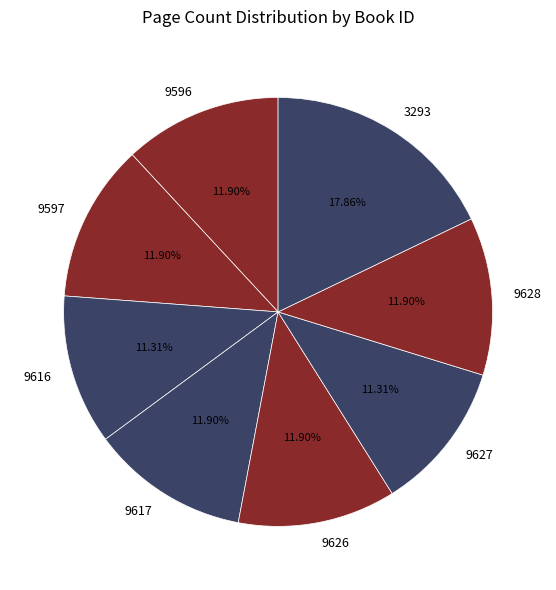

Is it true that 9626 is 17% of the pie?

False